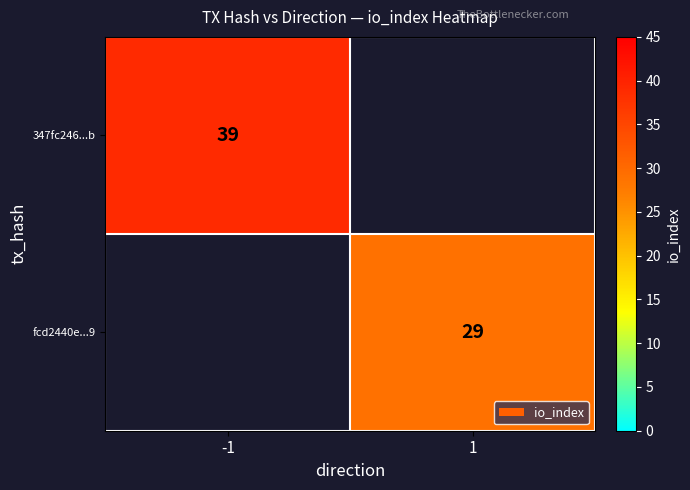

True or false: 347fc246...b has a value of 69 at -1.

False